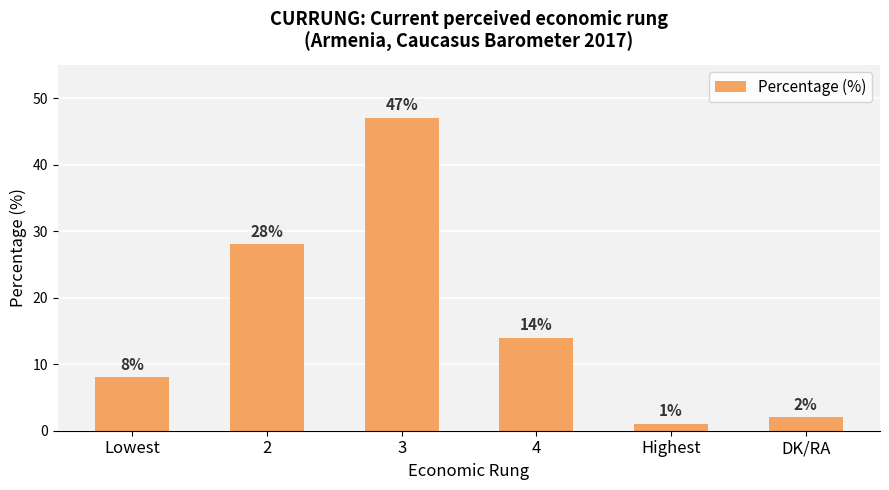

What is the minimum value shown in the chart?

1